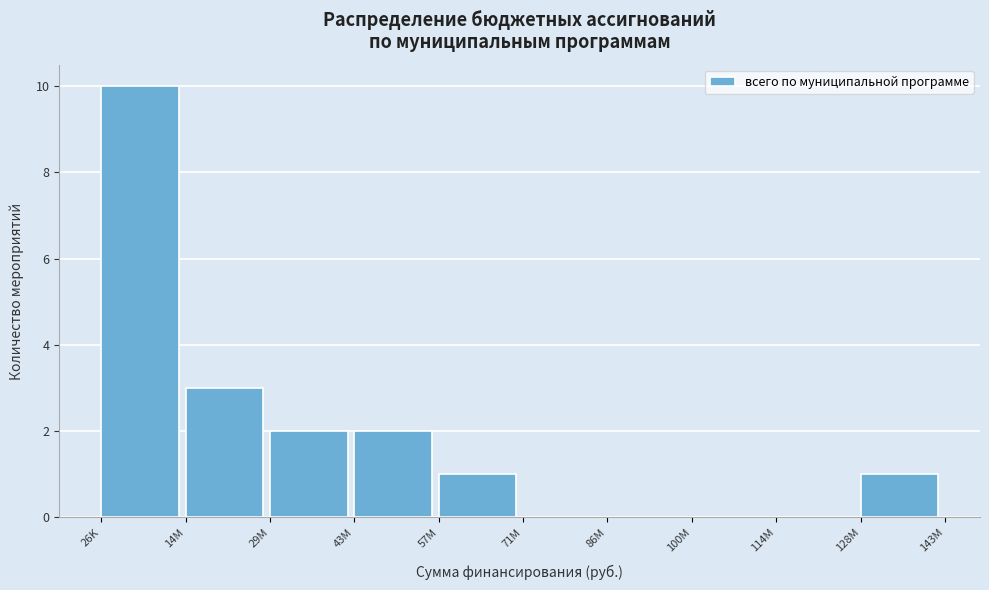

Reading right to left, what are all the values shown in this chart?

128M=1	114M=0	100M=0	86M=0	71M=0	57M=1	43M=2	29M=2	14M=3	26K=10